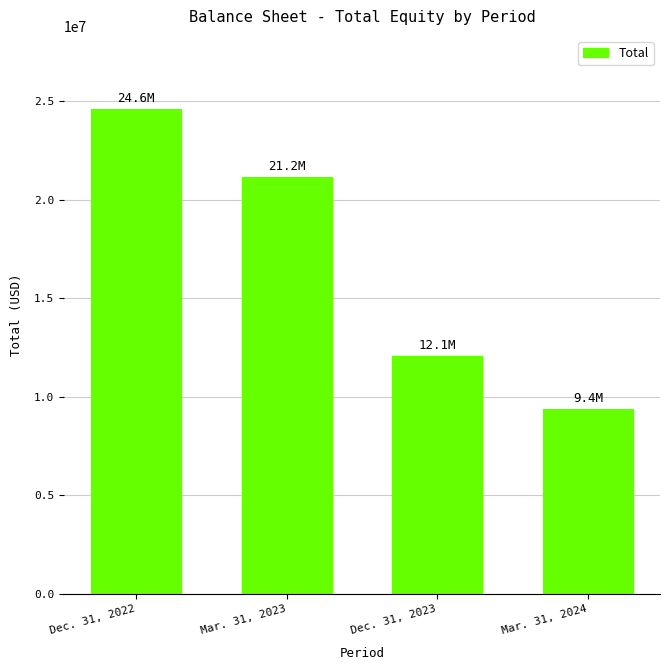

What is the greatest value displayed?

24630465